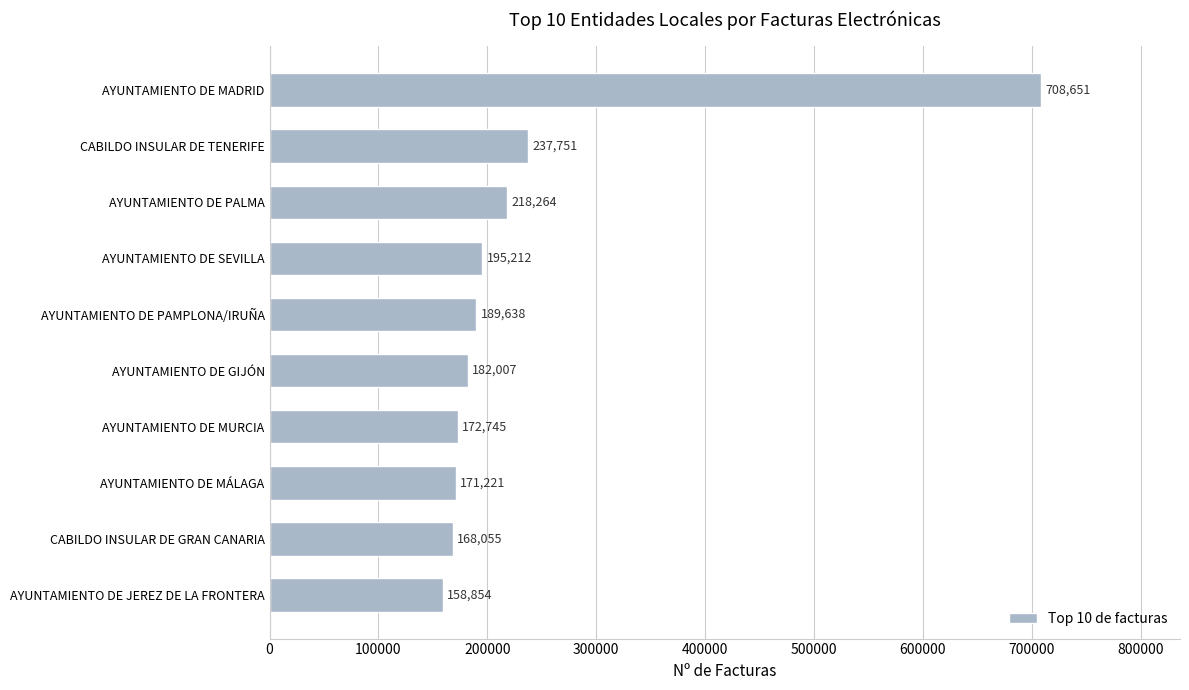

What is the average value?

240240